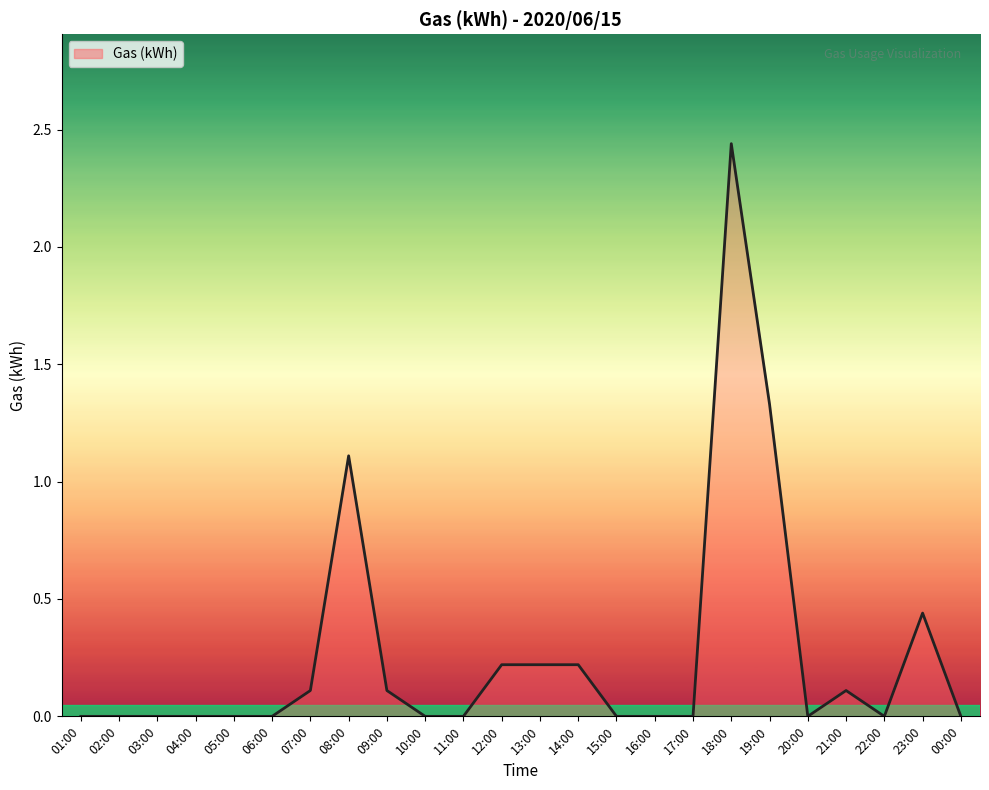

Which label corresponds to the largest value in the chart?

18:00